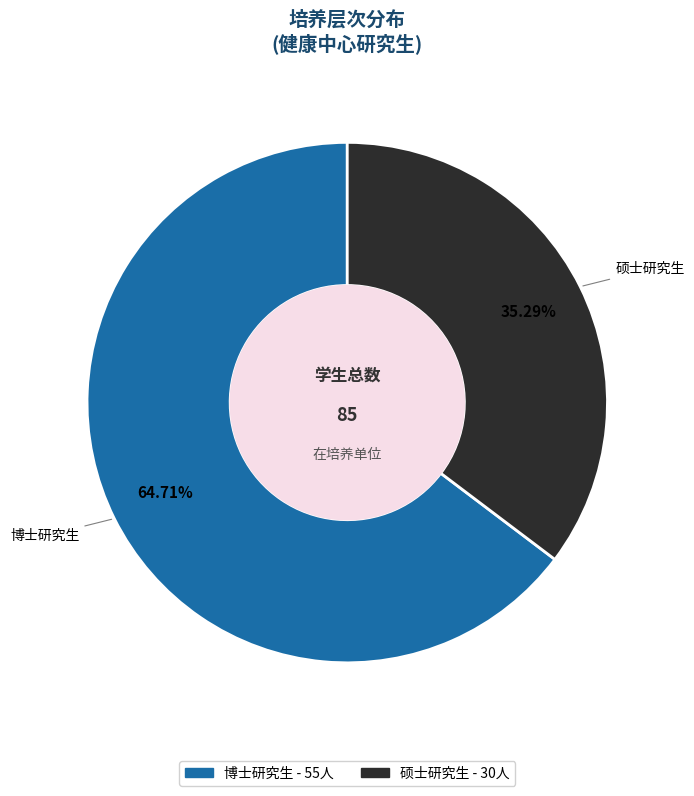

Rank the categories by value from highest to lowest.

博士研究生, 硕士研究生